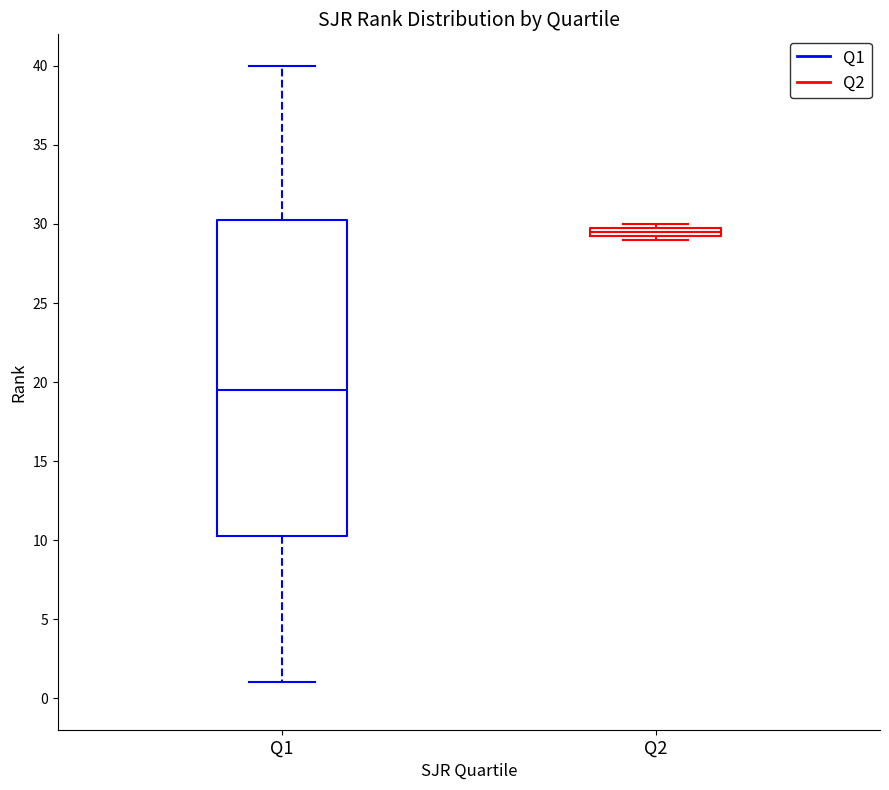

Comparing the boxes themselves (not the whiskers), which one is the tallest?

Q1